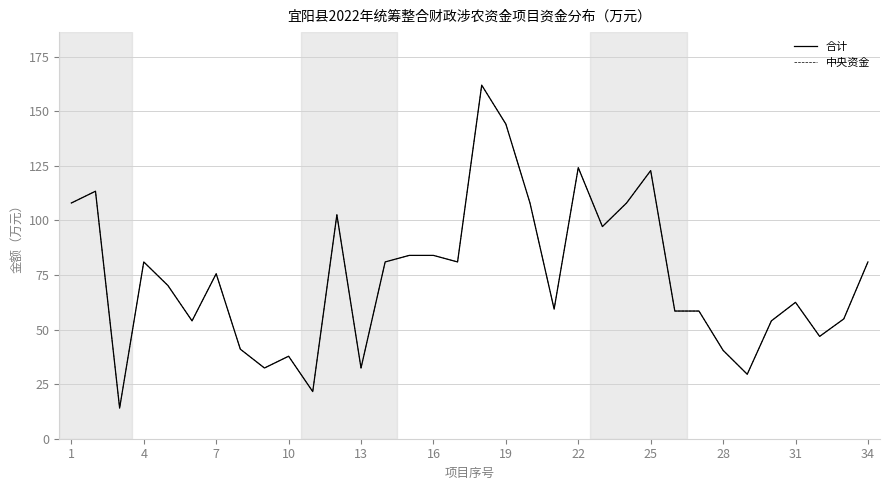

Where is 中央资金 nearest to the value 88?

14